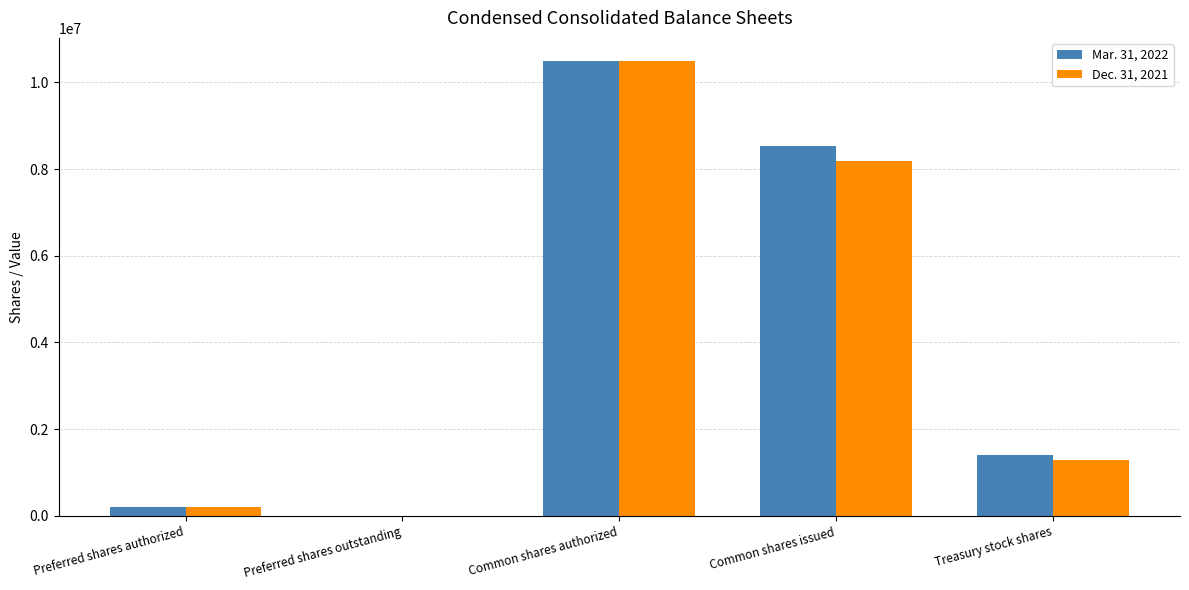

Between Common shares authorized and Treasury stock shares, which series saw the biggest shift?

Dec. 31, 2021